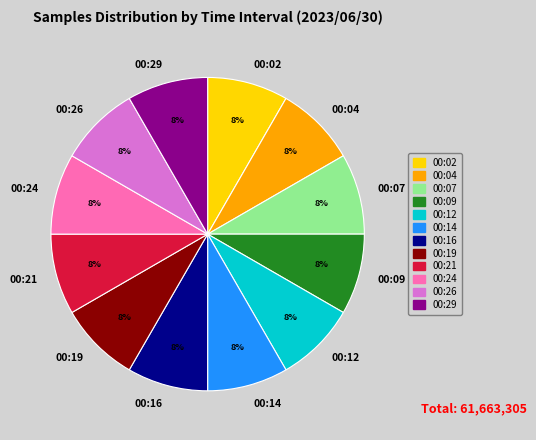

Is it true that 00:09 is 8% of the pie?

True